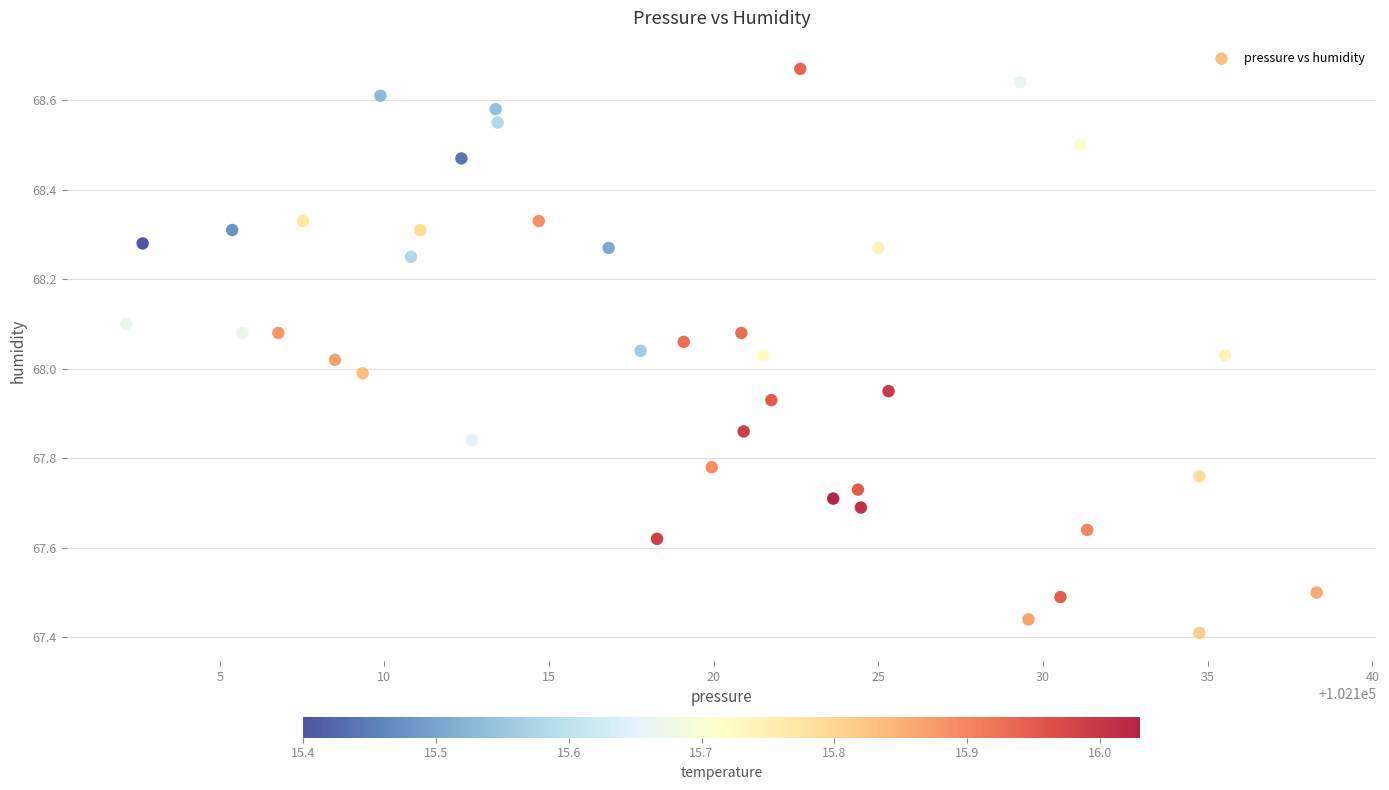

What is the range of Y values (max minus min)?

1.3